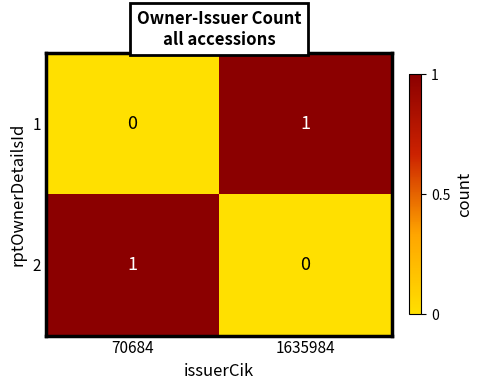

The 2 series shows 1 at 70684. True or false?

True